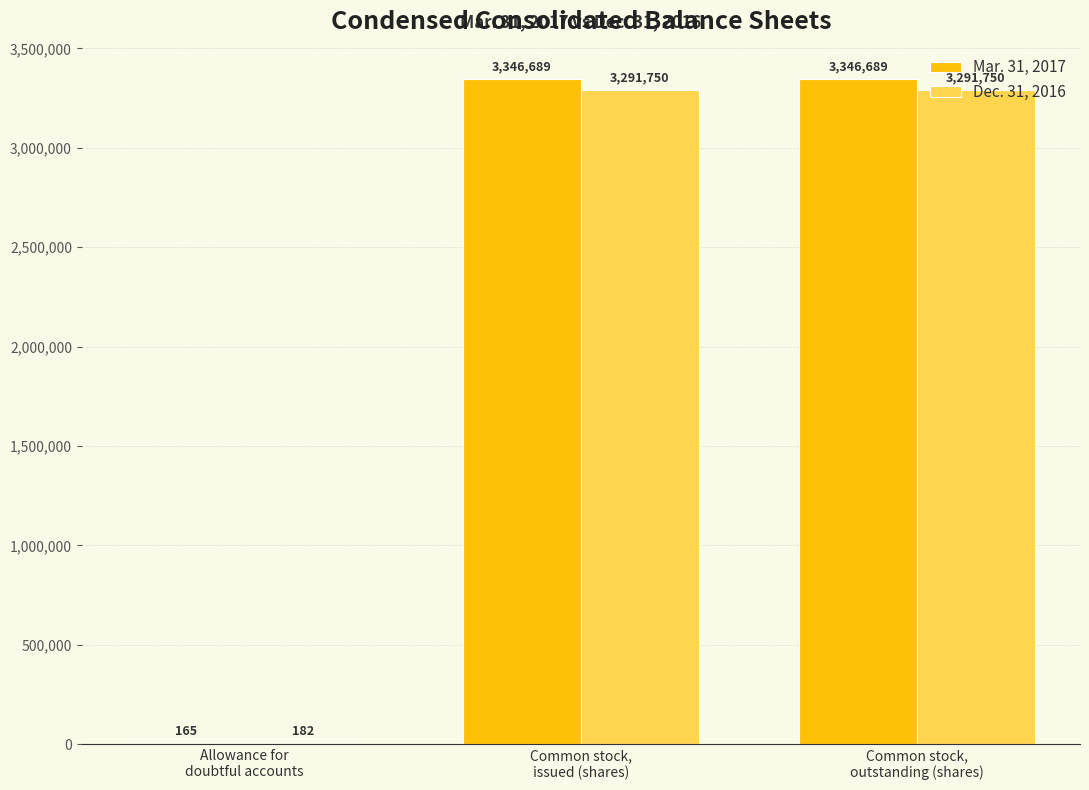

What is the maximum value for Dec. 31, 2016?

3291750